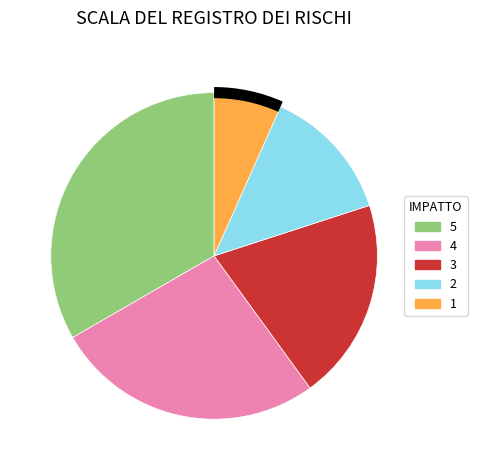

Is 5 the majority of the pie?

No